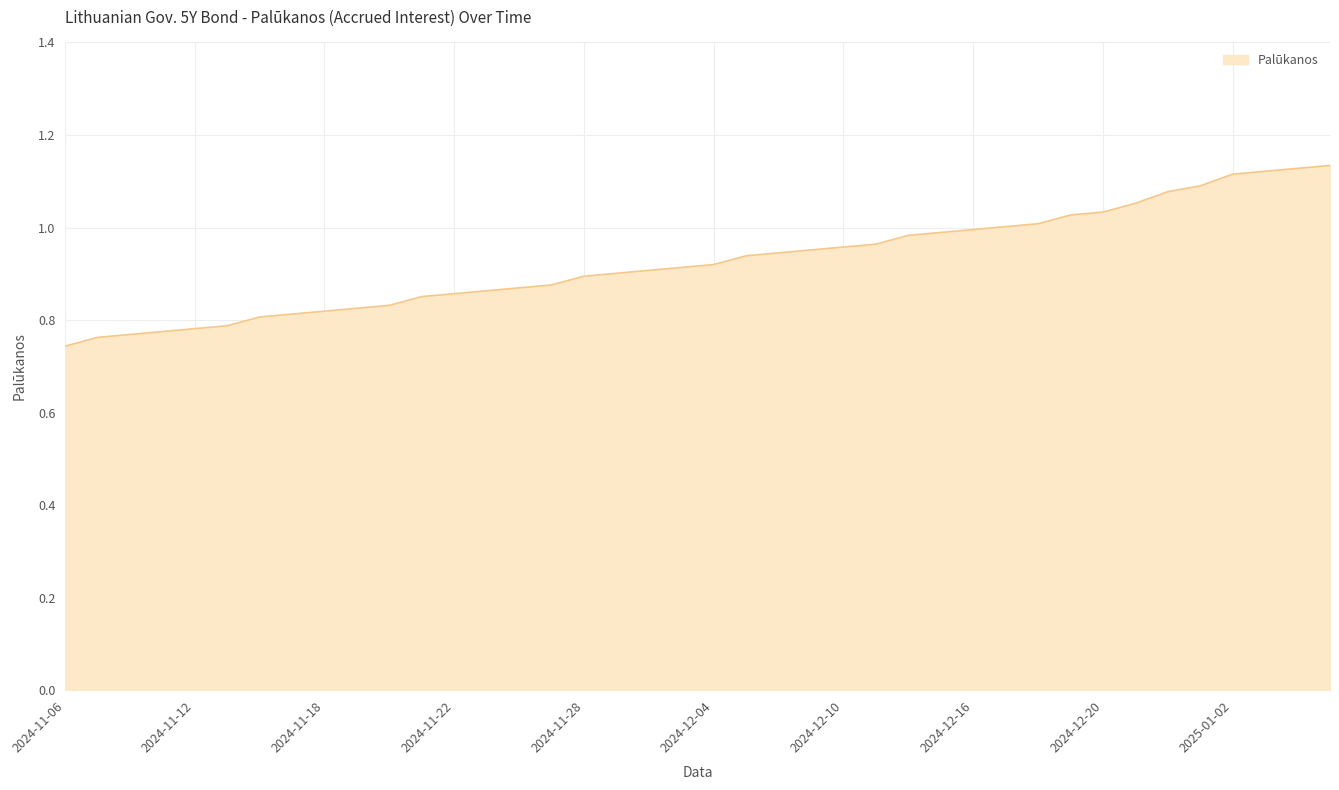

What is the difference between the maximum and minimum values?

0.4